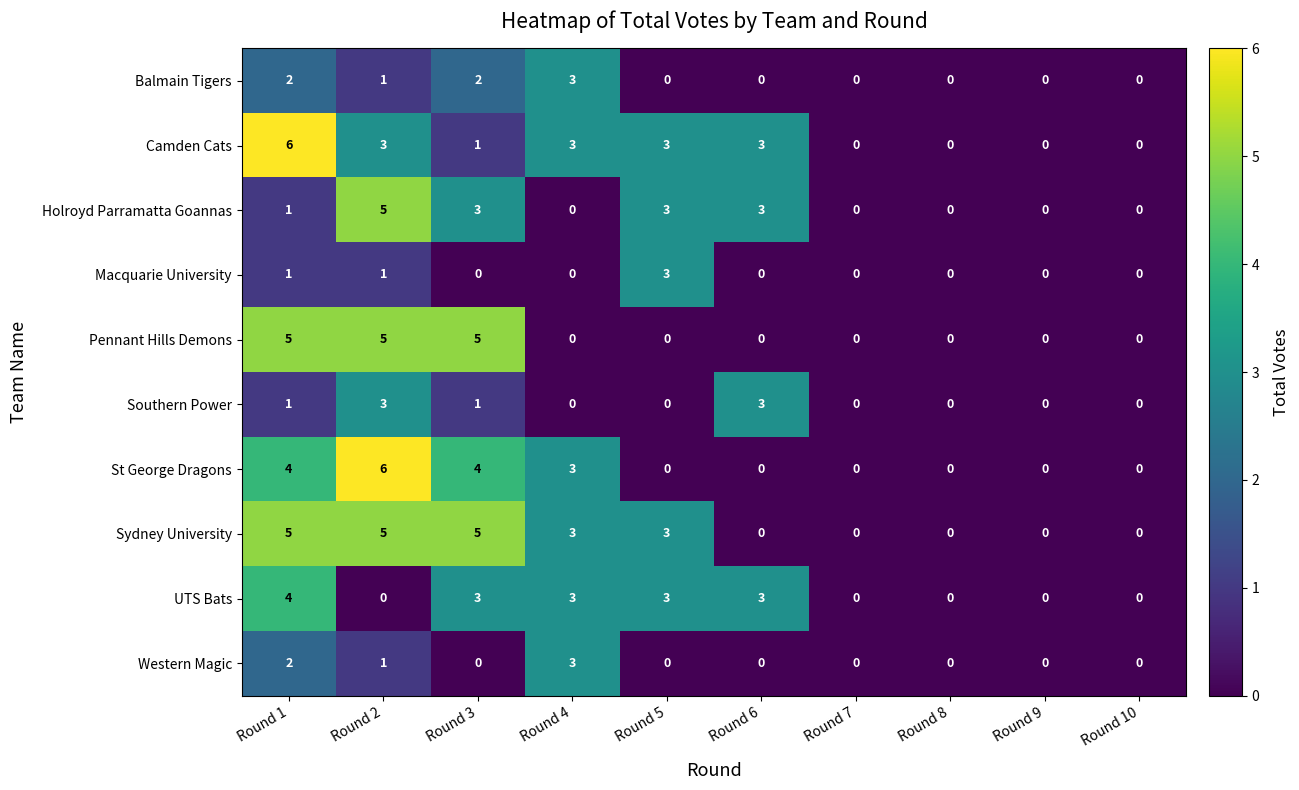

Count the Sydney University values in the range 0 to 5.

10